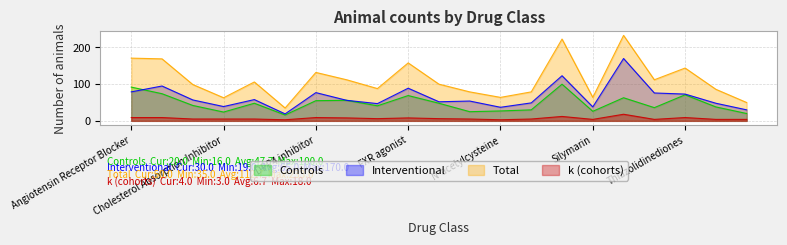

At which category does Controls reach its first local valley?

Cholesterol Absorption Inhibitor